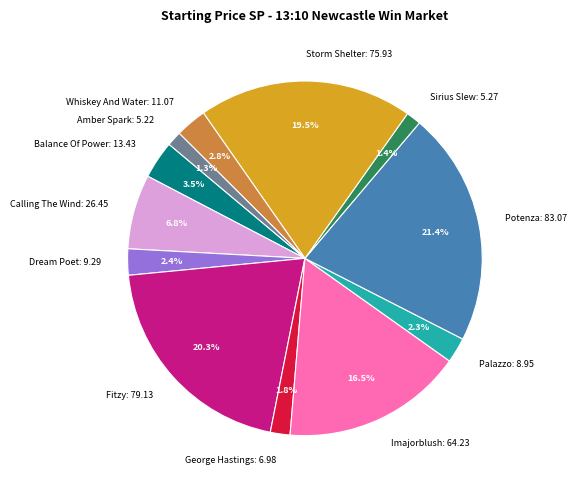

Count the number of slices in the pie.

12